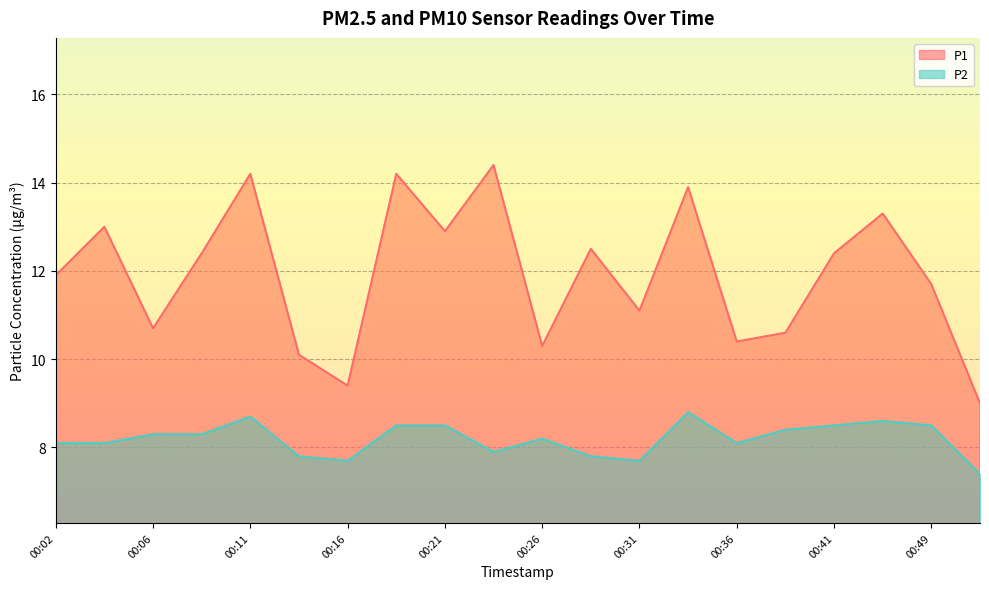

Which series has the largest total across all categories?

P1